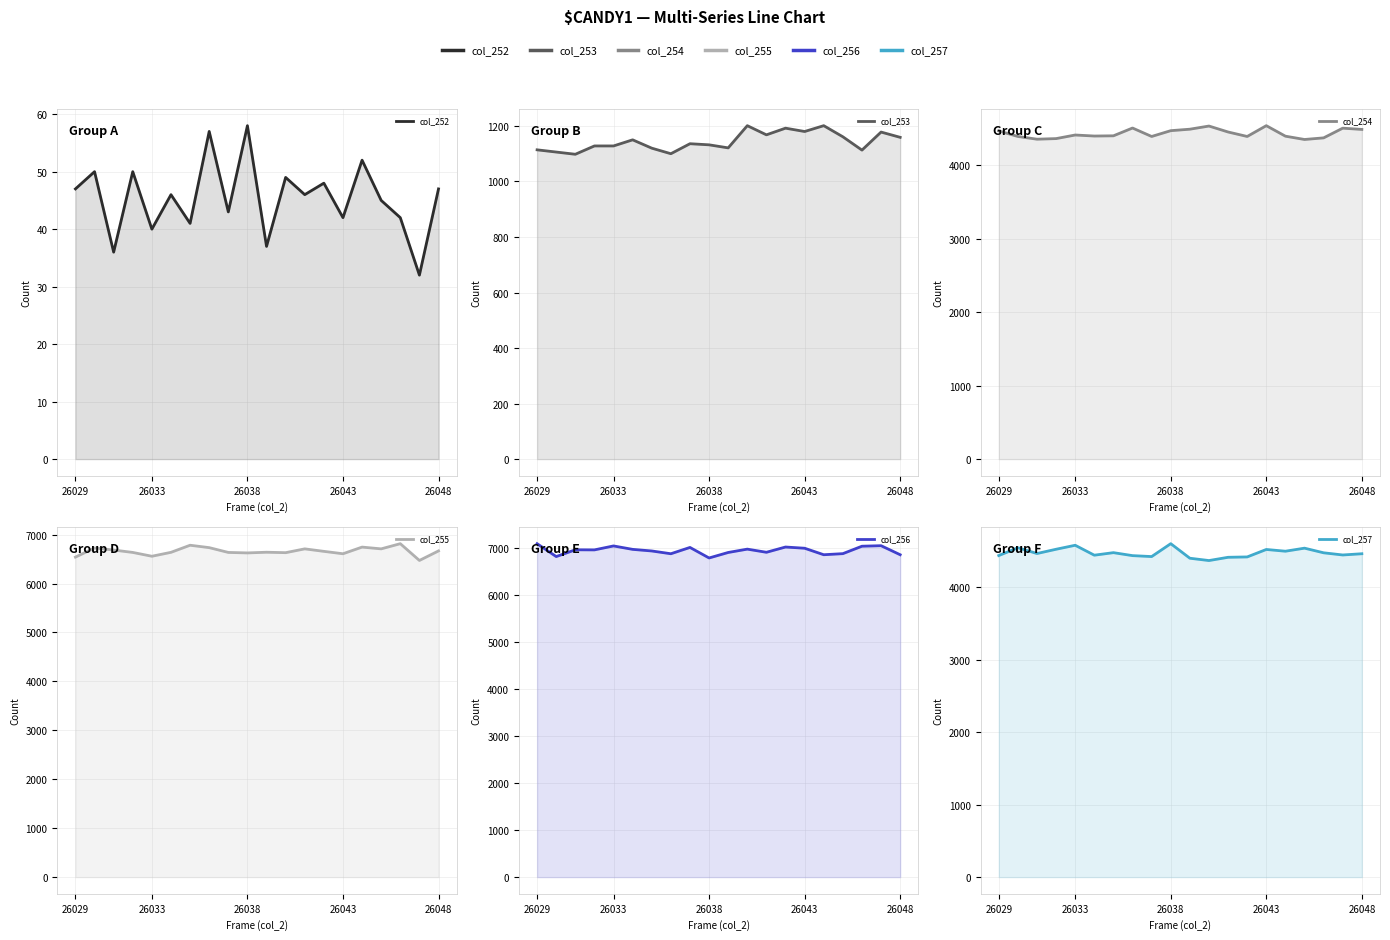

What value does the col_253 series have at 26029, to the nearest 50?

1100